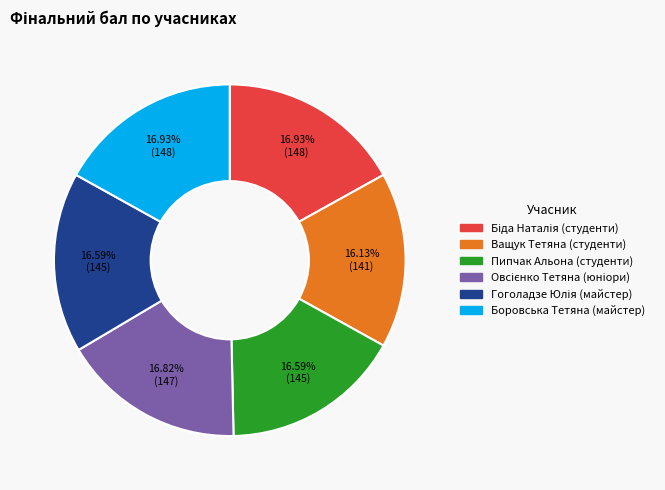

How many slices are in this pie chart?

6